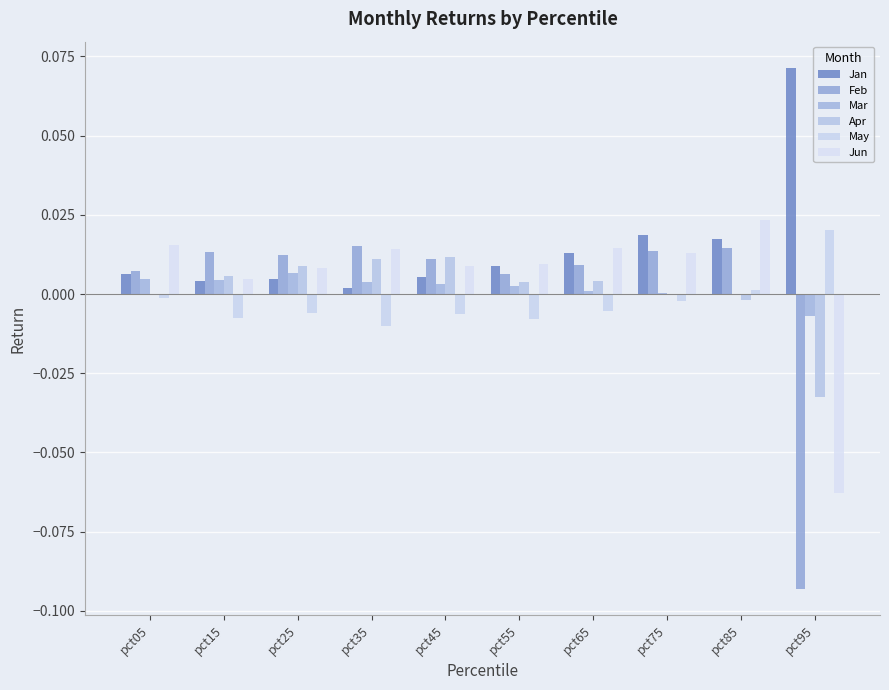

Rank the categories by Apr value from lowest to highest.

pct95, pct85, pct05, pct75, pct55, pct65, pct15, pct25, pct35, pct45